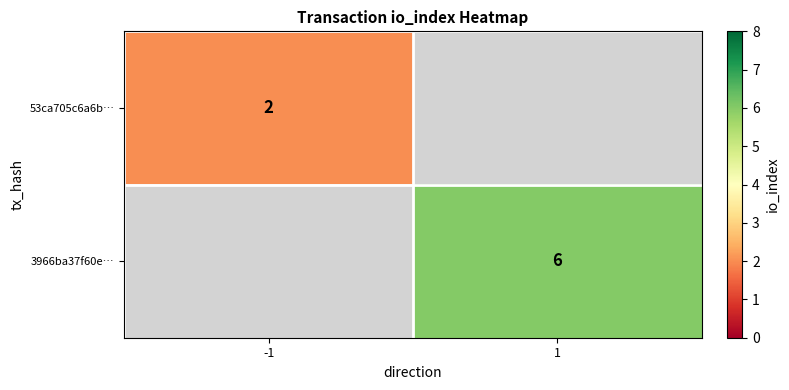

What is the maximum value shown in the chart?

6.0